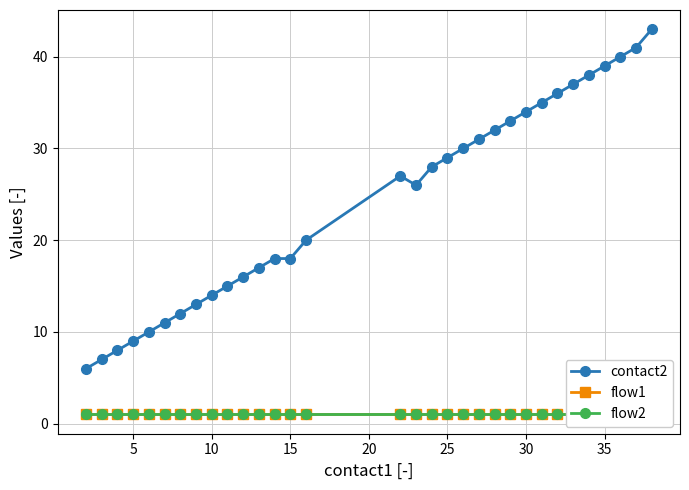

Reading right to left, list all the values displayed in this chart.

contact2: 43	41	40	39	38	37	36	35	34	33	32	31	30	29	28	26	27	20	18	18	17	16	15	14	13	12	11	10	9	8	7	6
flow1: 1	1	1	1	1	1	1	1	1	1	1	1	1	1	1	1	1	1	1	1	1	1	1	1	1	1	1	1	1	1	1	1
flow2: 1	1	1	1	1	1	1	1	1	1	1	1	1	1	1	1	1	1	1	1	1	1	1	1	1	1	1	1	1	1	1	1